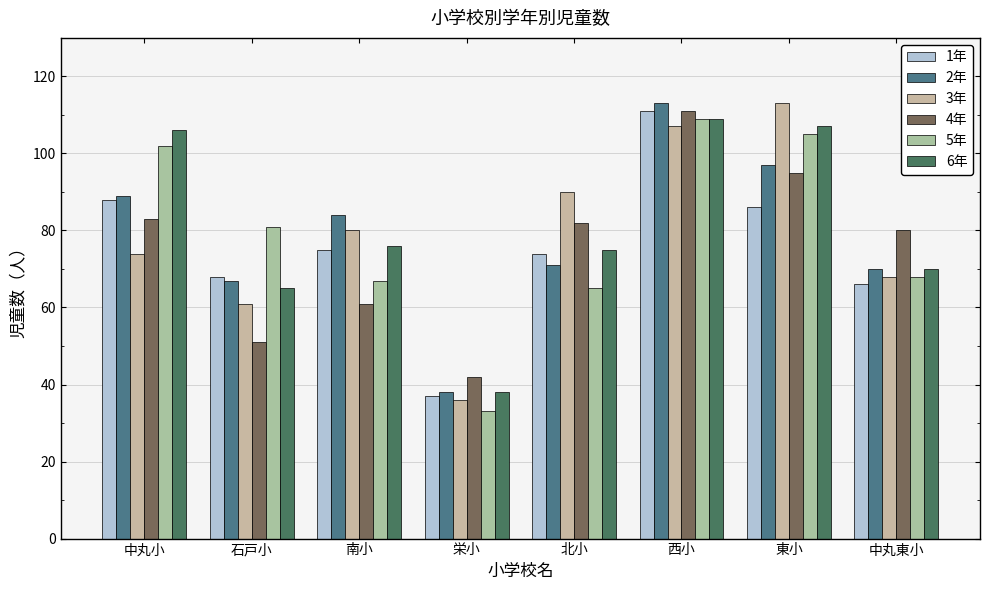

What is the minimum value for 5年?

33